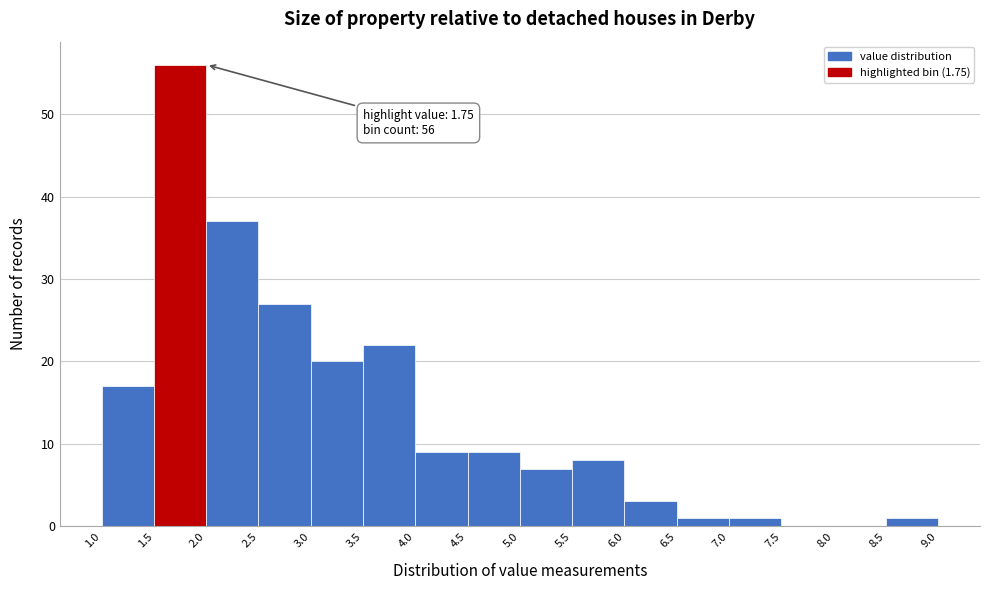

Over which range of the x-axis is the bar tallest?

1.5 to 2.0